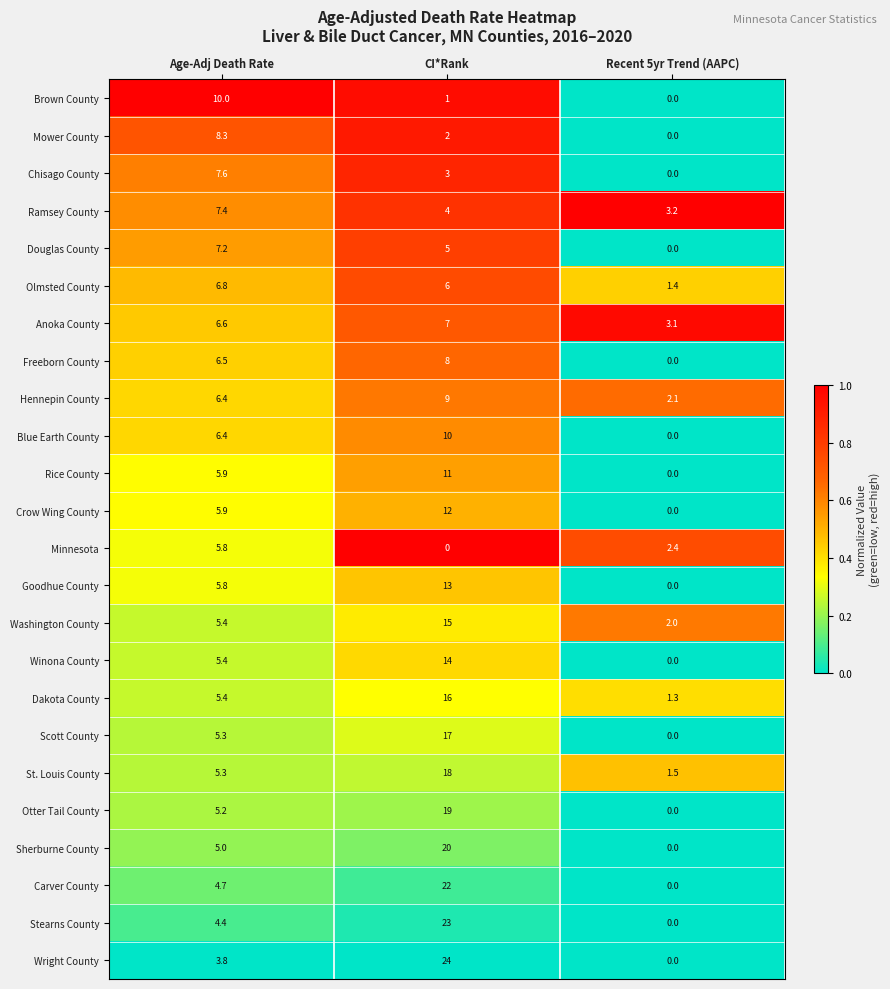

What is the difference between the second highest and minimum values in the Chisago County series?

3.0